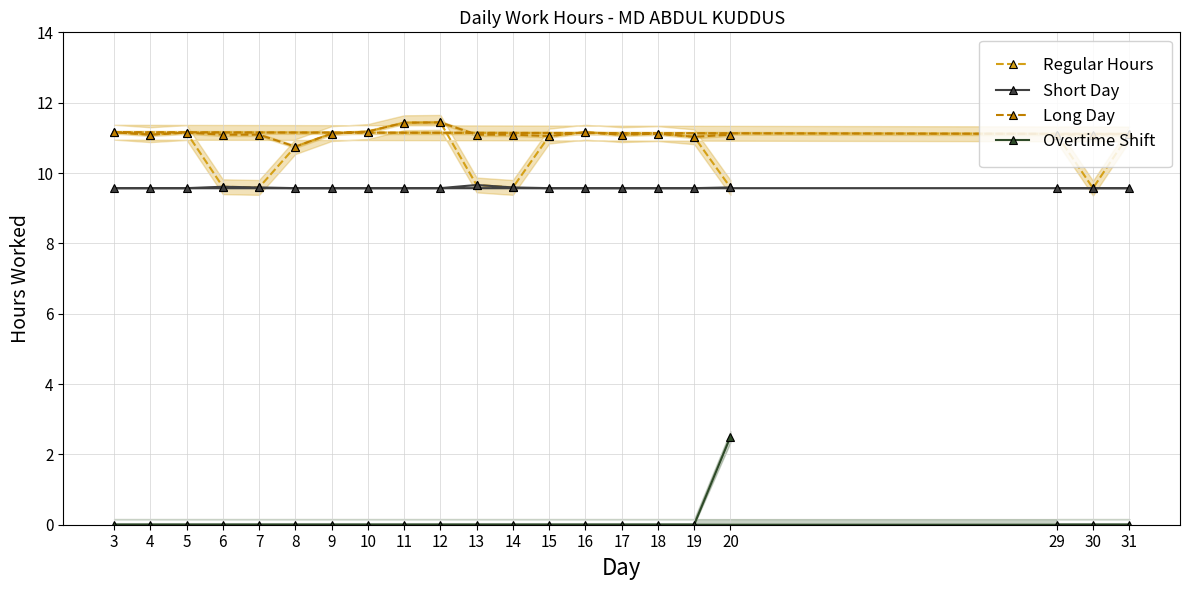

Which series has the largest range (max minus min)?

Overtime Shift